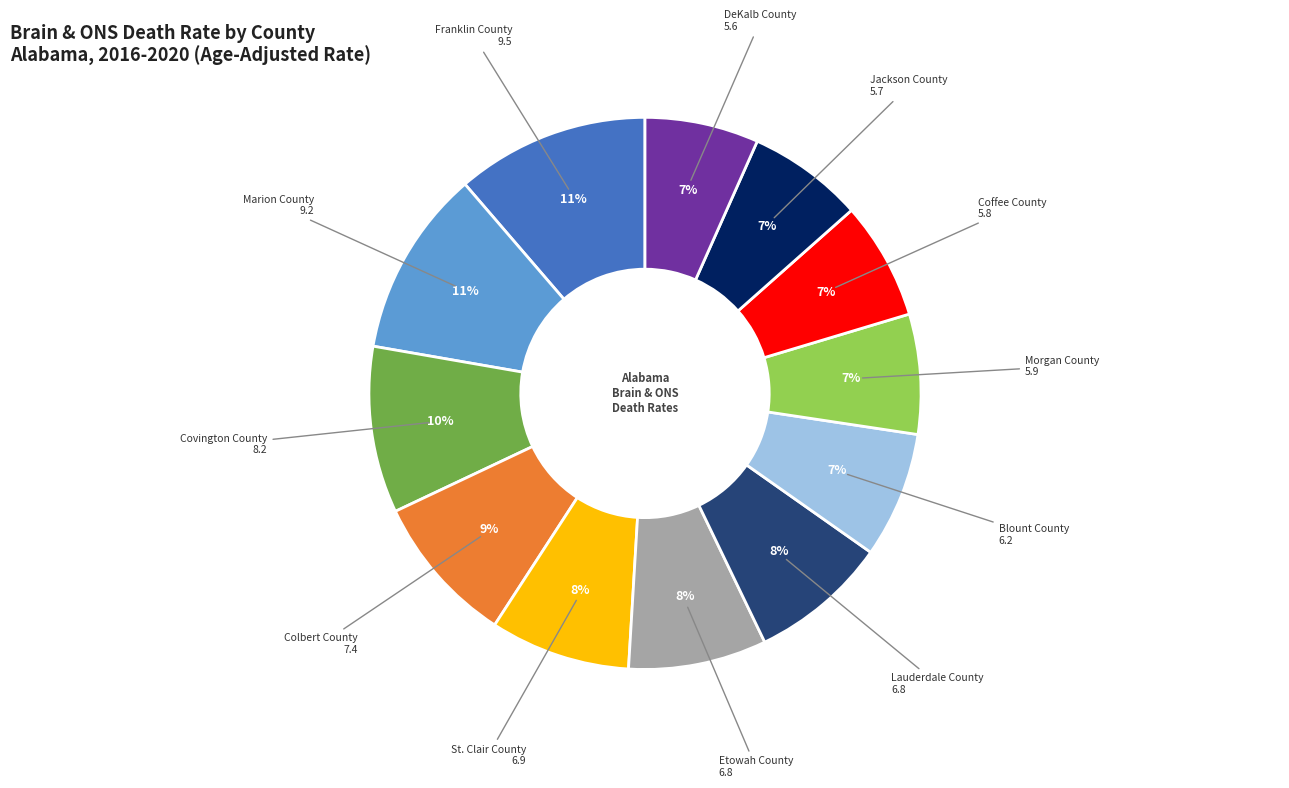

How many slices are in this pie chart?

12